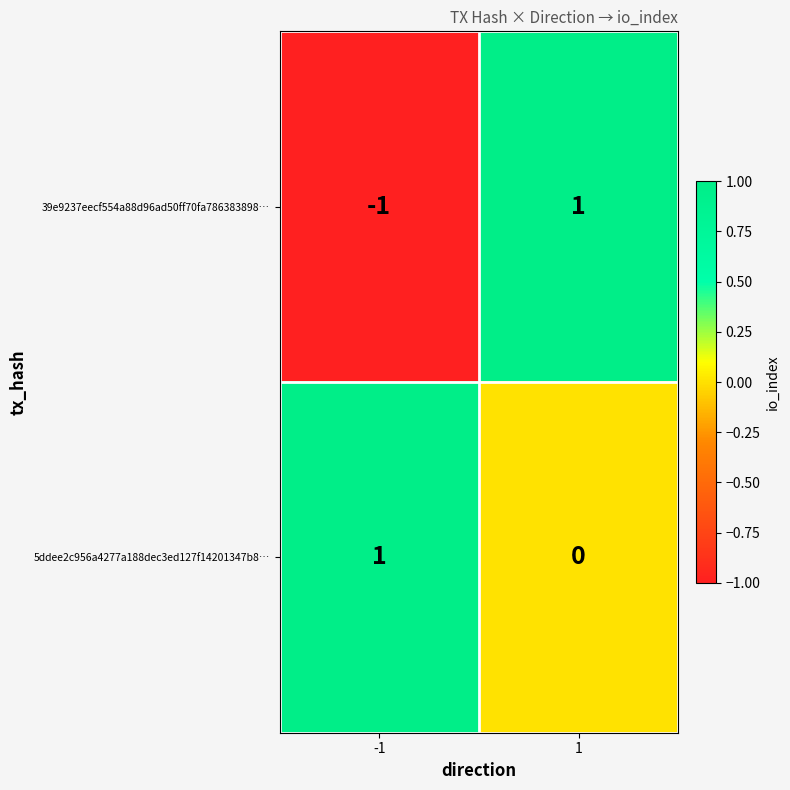

Is the value of 5ddee2c956a4277a188dec3ed127f14201347b8… at 1 greater than the value of 39e9237eecf554a88d96ad50ff70fa786383898… at -1?

Yes